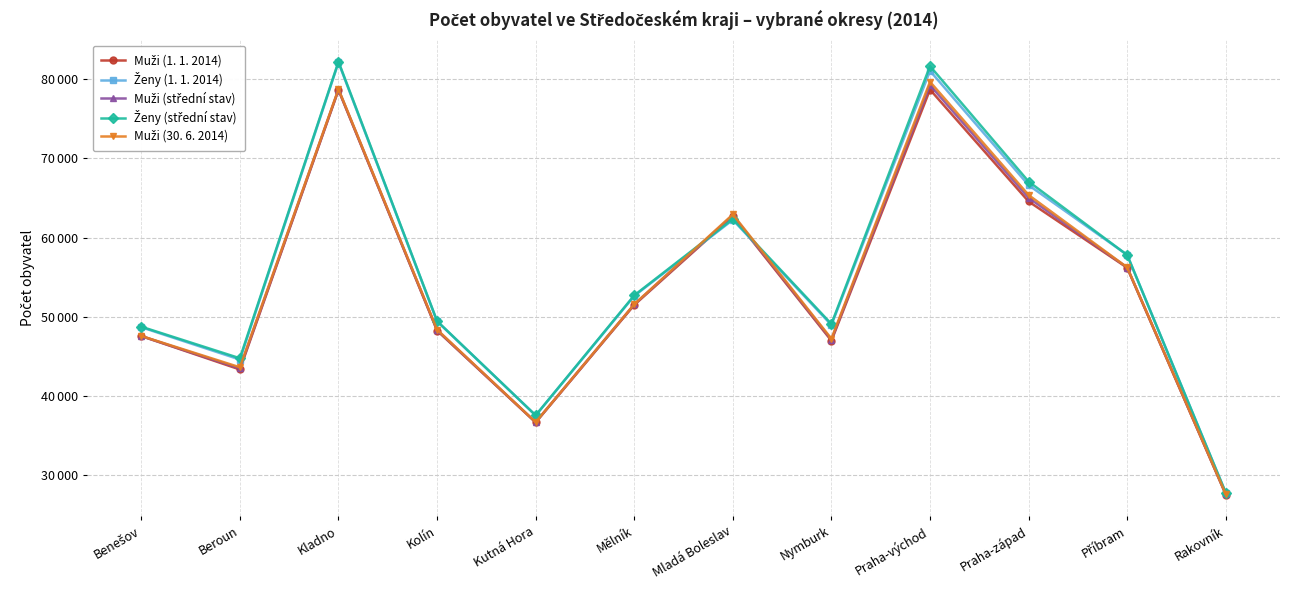

True or false: Ženy (střední stav) has more than 1 points higher than both neighbors.

True